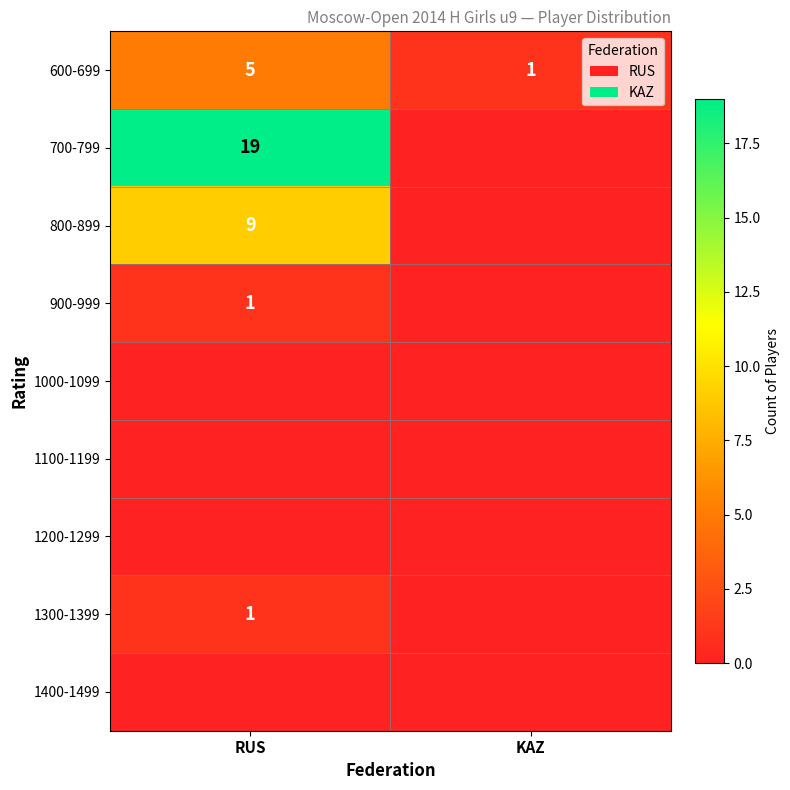

Is it true that 900-999 equals 2 at RUS?

False